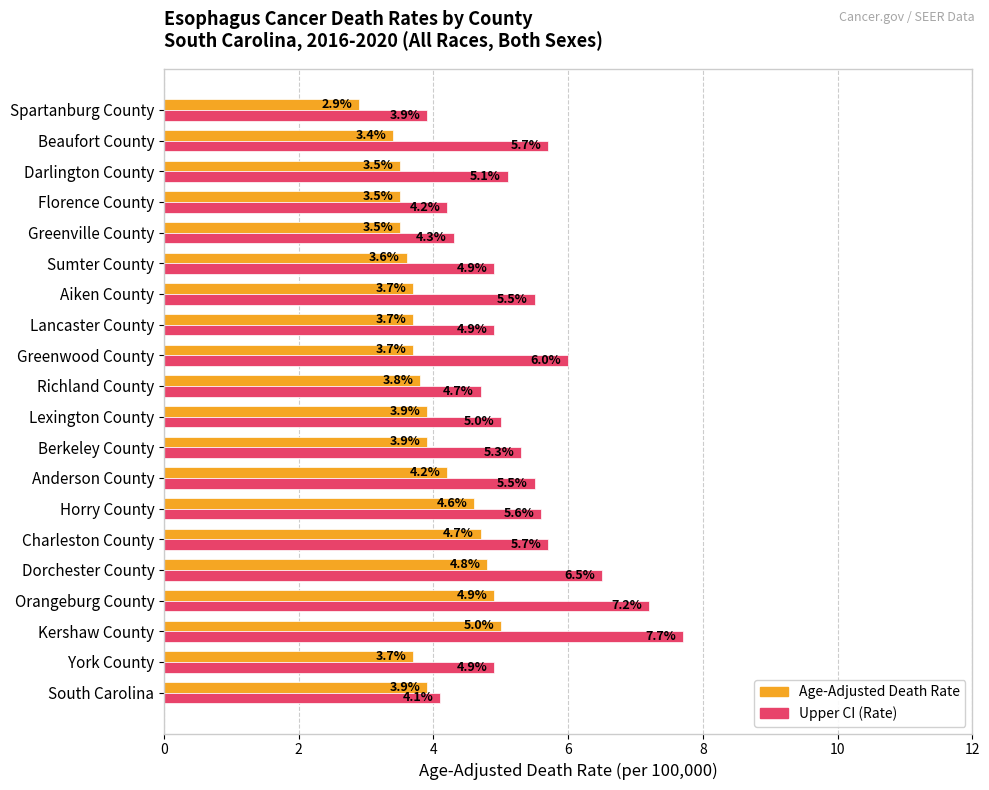

Rank the series by their maximum value, from lowest to highest.

Age-Adjusted Death Rate, Upper CI (Rate)